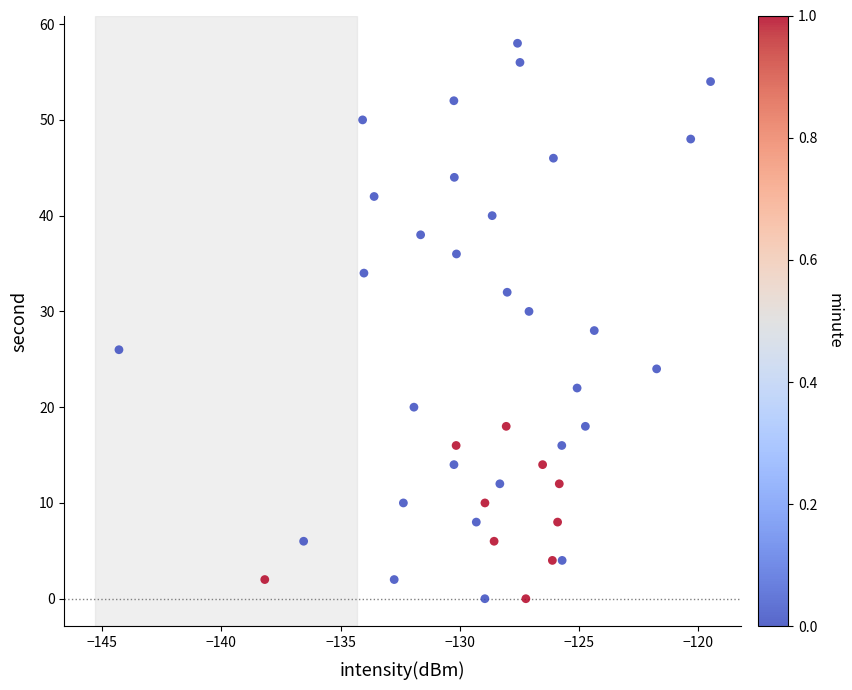

What is the range of Y values (max minus min)?

58